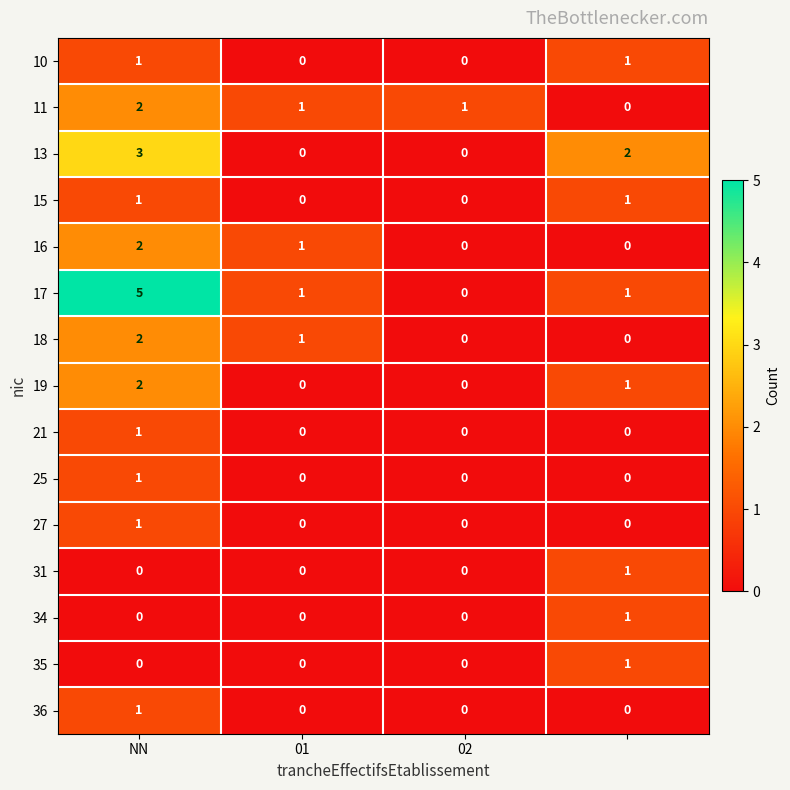

What is the maximum value shown in the chart?

5